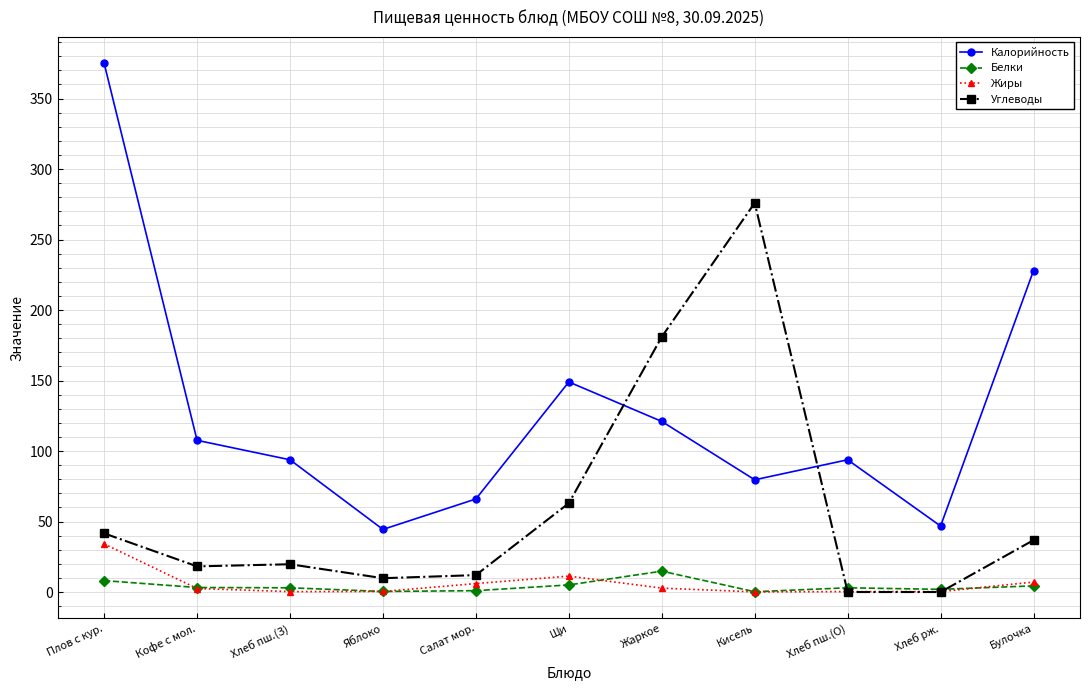

How many data points in Жиры are less than 2?

5